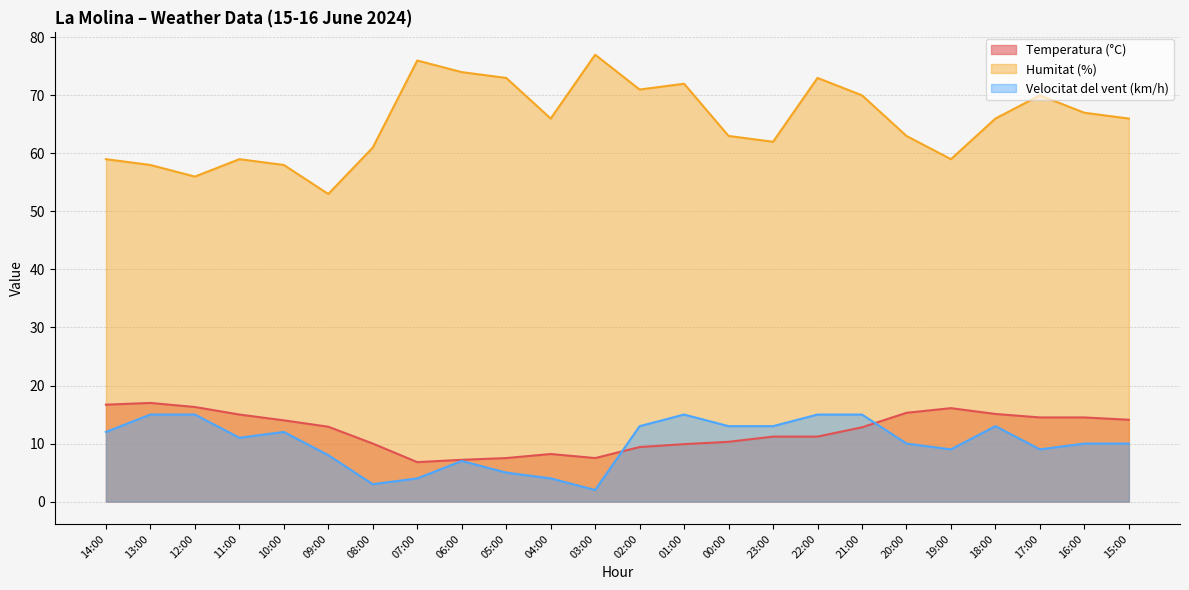

List the series in order of their peak value, highest first.

Humitat (%), Temperatura (°C), Velocitat del vent (km/h)